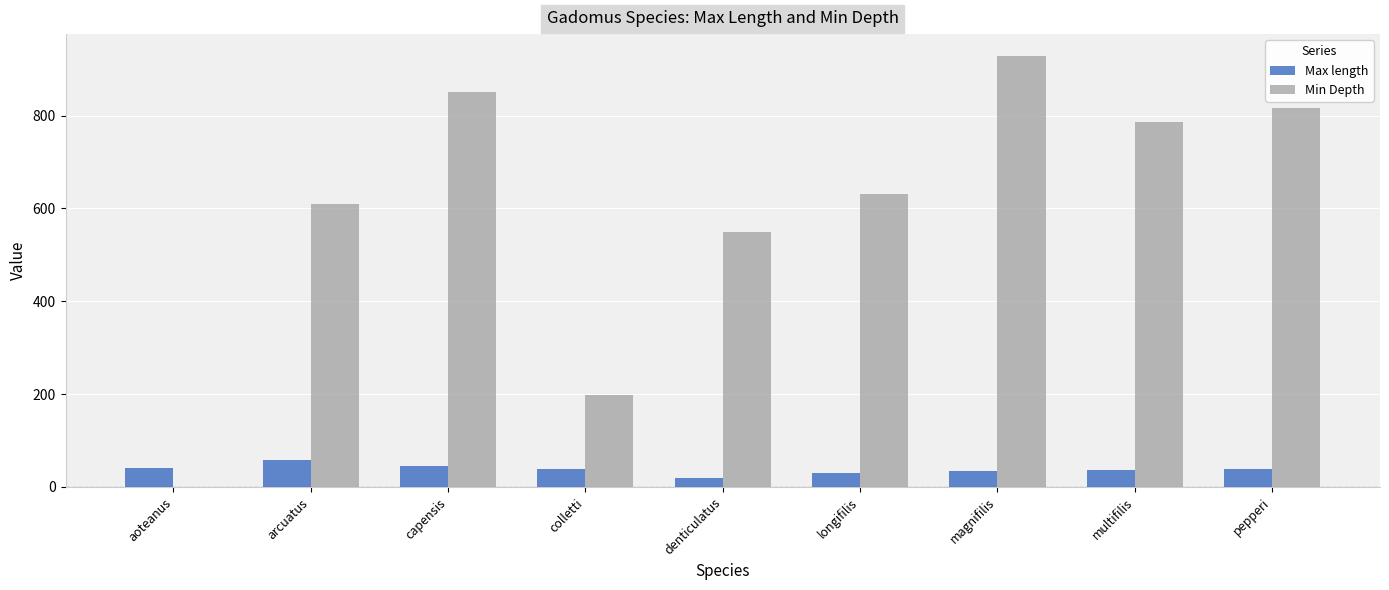

Which label corresponds to the largest value in the chart?

magnifilis